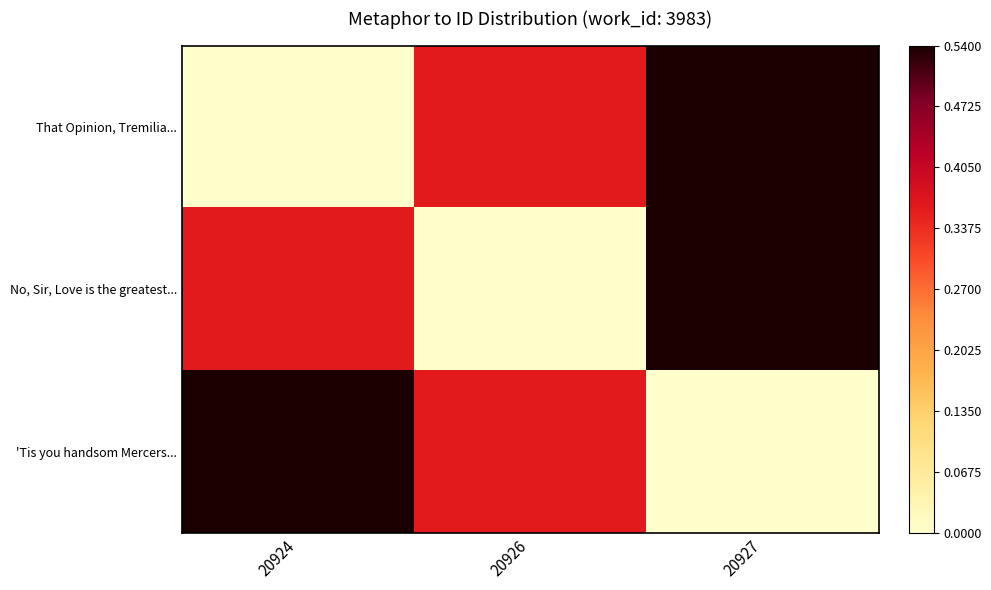

How many data points does each series have?

3